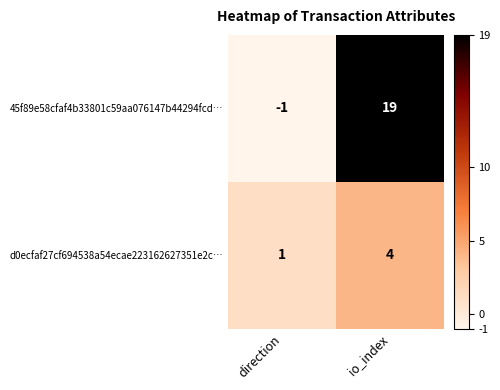

Rank the series at io_index from lowest to highest value.

d0ecfaf27cf694538a54ecae223162627351e2c…, 45f89e58cfaf4b33801c59aa076147b44294fcd…